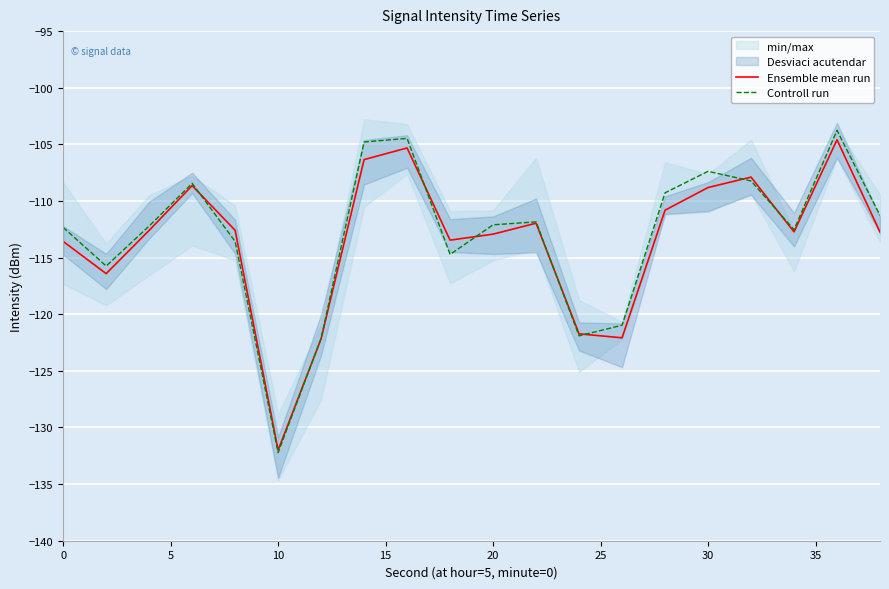

True or false: Ensemble mean run has more than 0 interior local peaks.

True